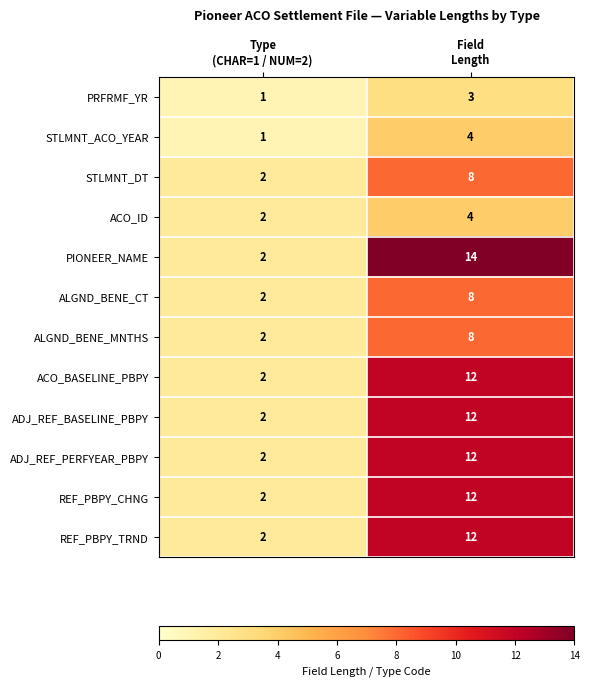

Which series has the widest spread of values?

PIONEER_NAME